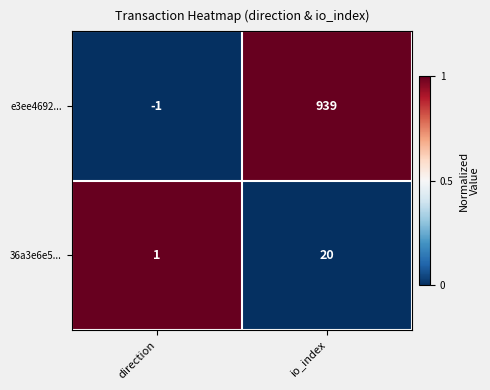

At how many categories does at least one series exceed 0?

2